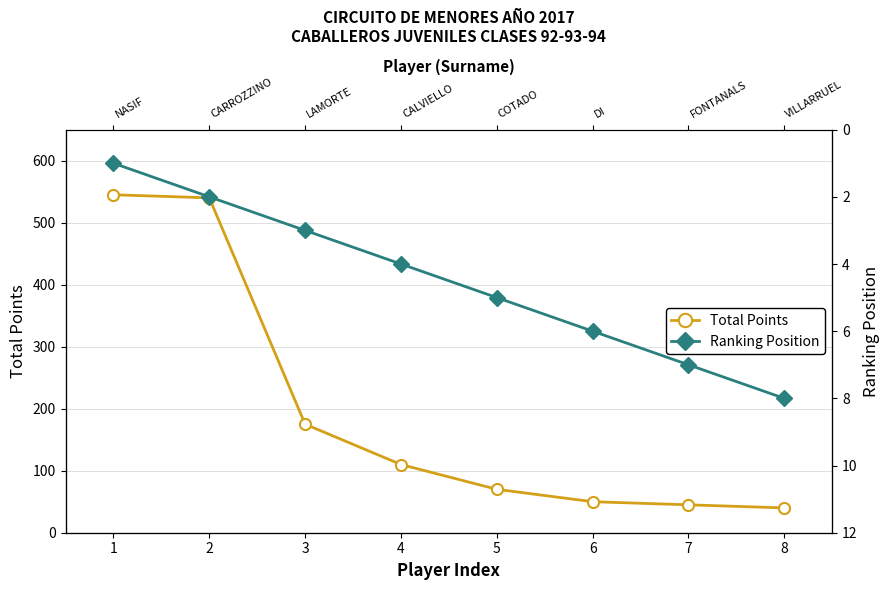

What is the difference between the maximum and second lowest values in the Ranking Position series?

6